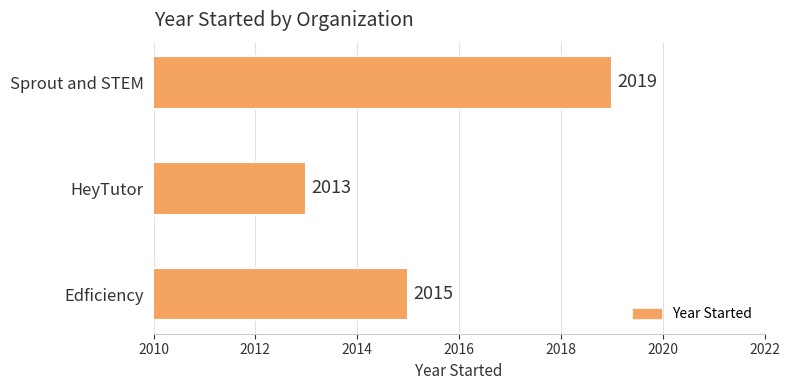

List the labels in order of value, smallest first.

HeyTutor, Edficiency, Sprout and STEM